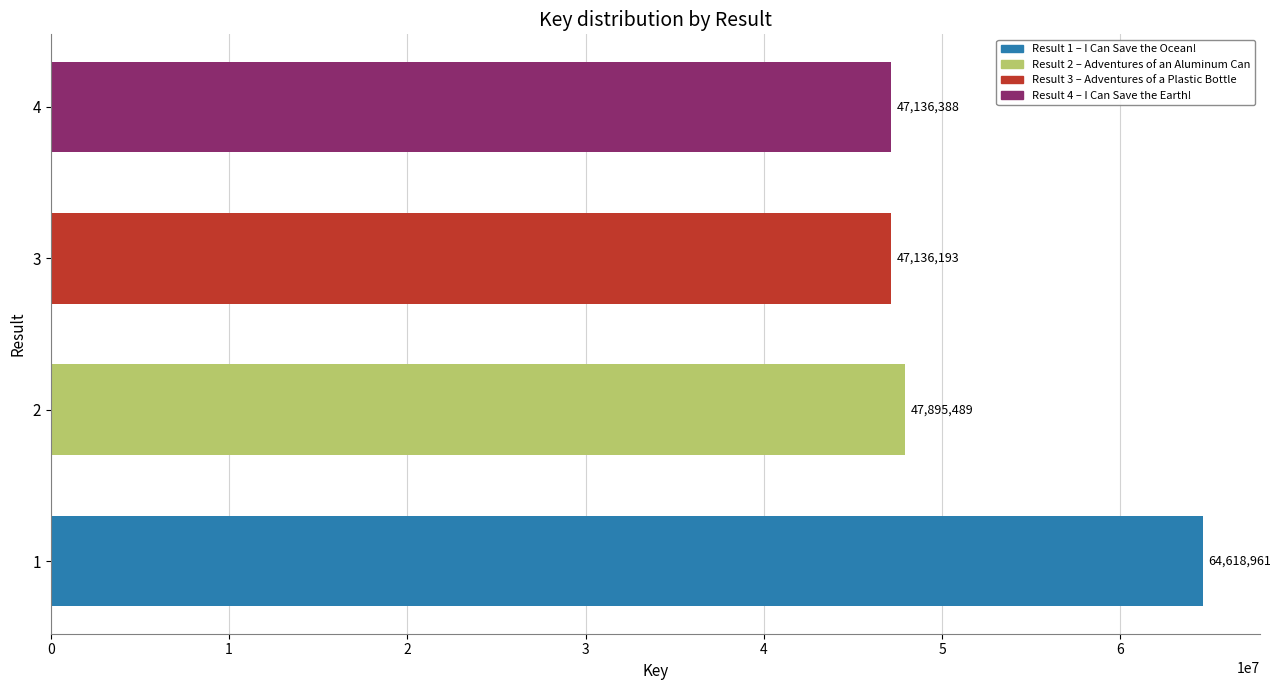

What is the ratio of the value at 2 to the value at 3?

1.0